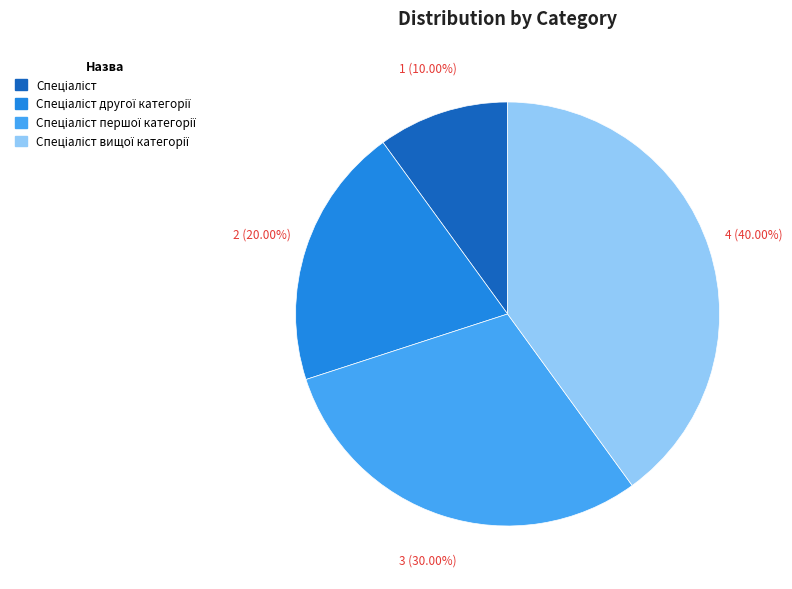

Does any single category account for the majority?

No